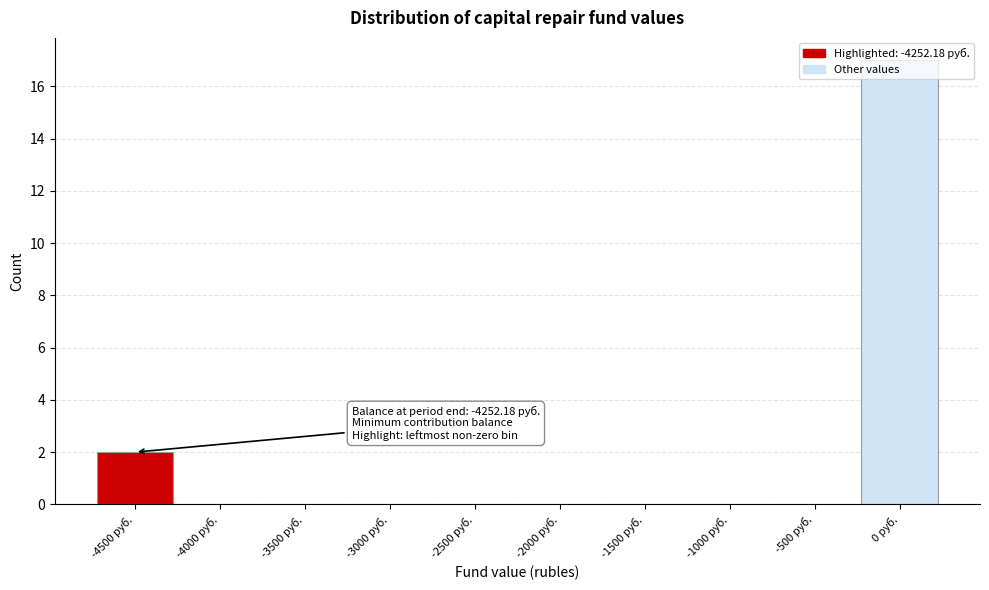

What is the sum of all values?

19